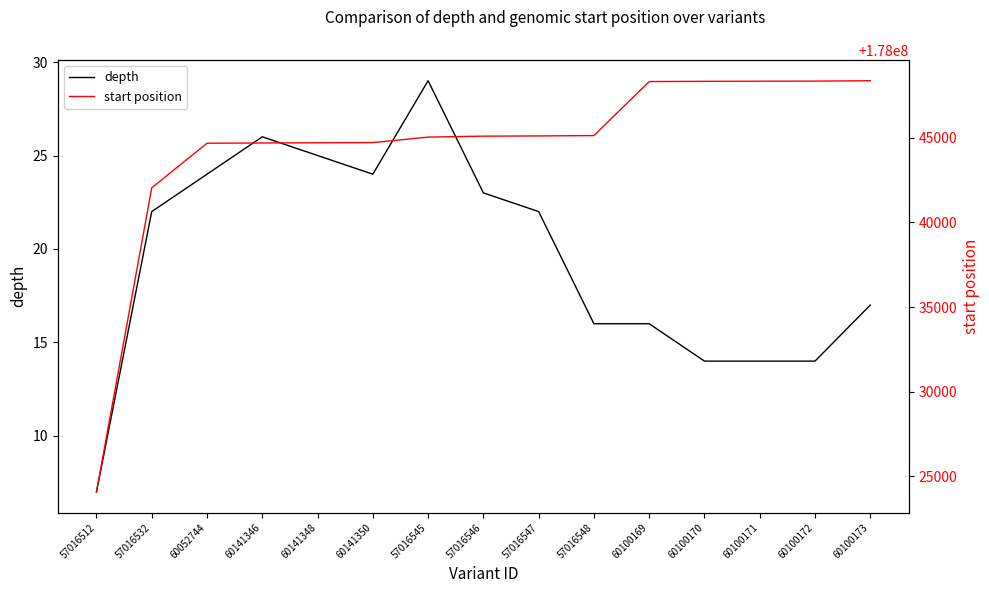

What position from the left is 60100171?

13